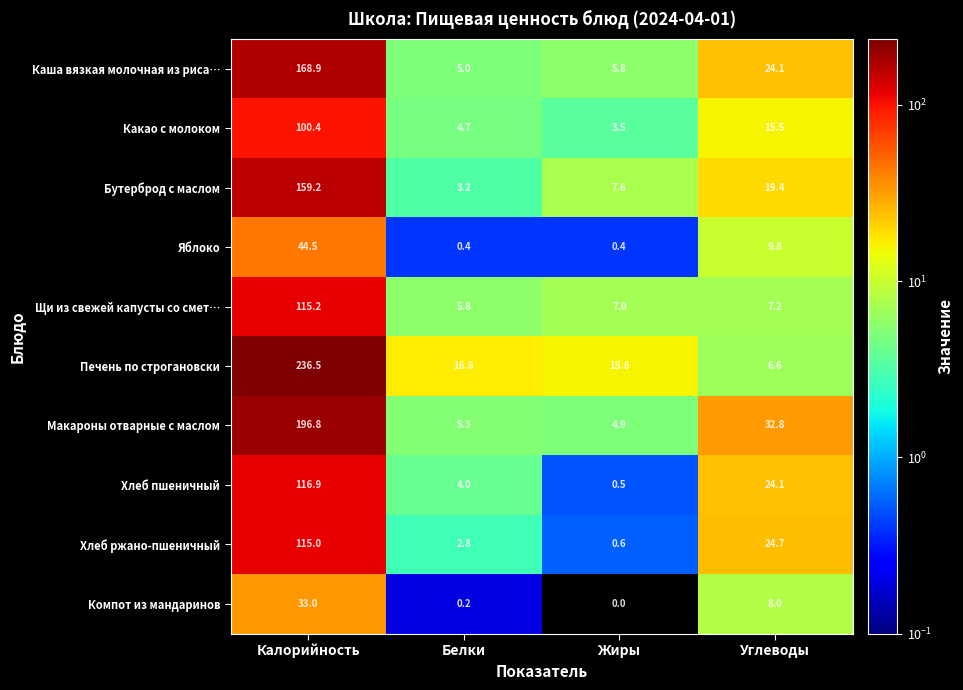

At which label does Хлеб пшеничный first exceed 24?

Калорийность